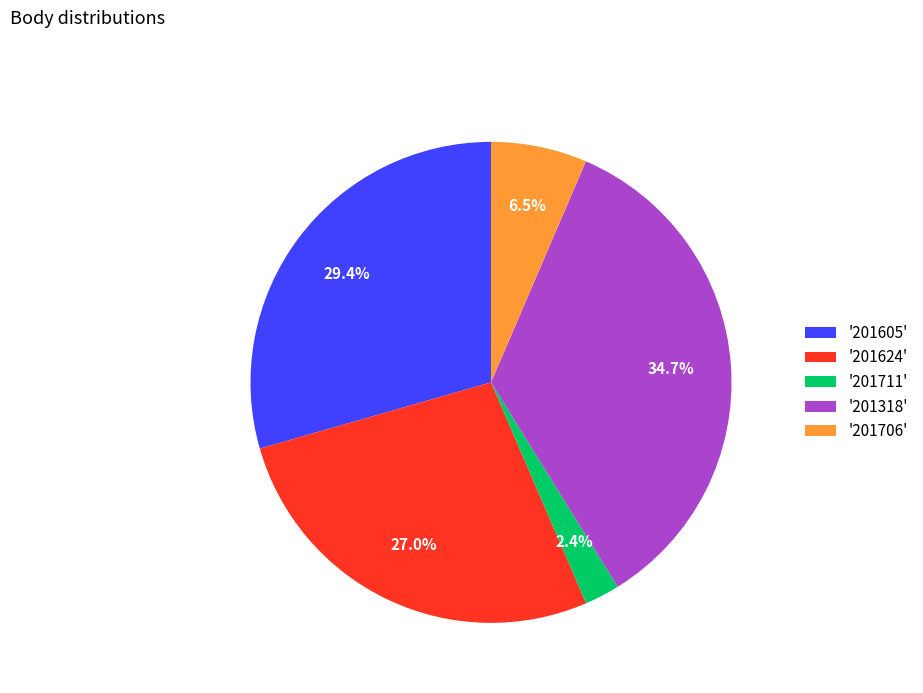

What portion of the pie excludes '201318'?

65.3%